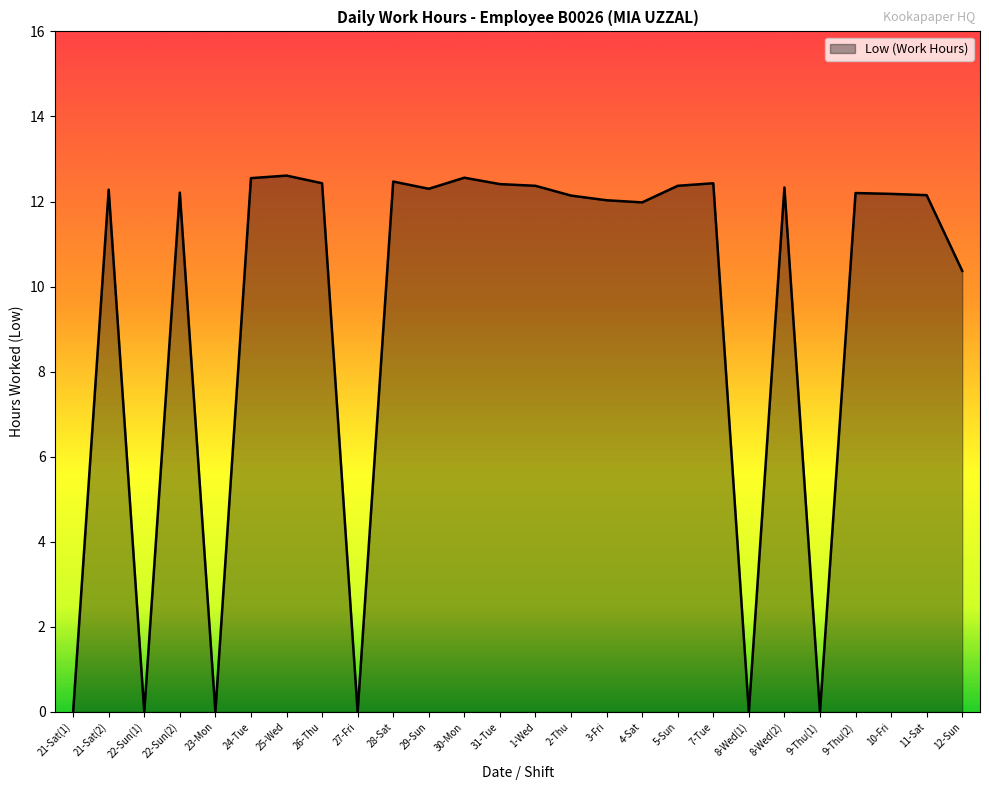

True or false: the data shows -5.7 at 21-Sat(1).

False